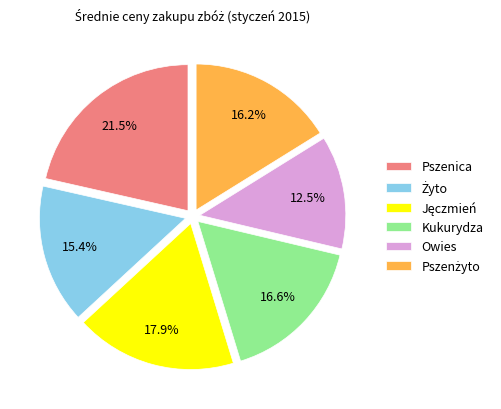

How much of the chart is everything except Kukurydza?

83.4%